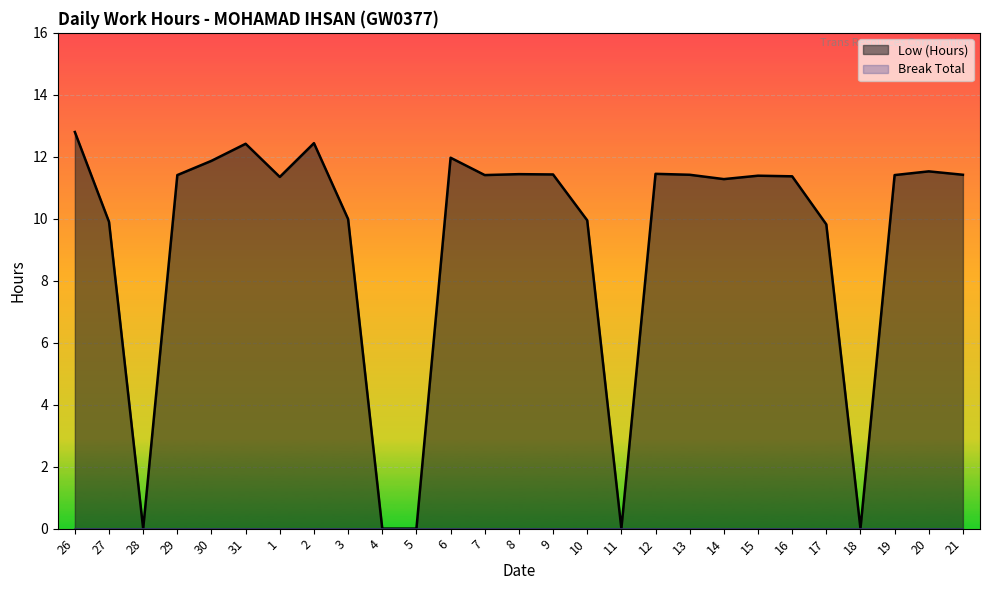

Is it true that Low (Hours) equals 11.3 at 1?

True